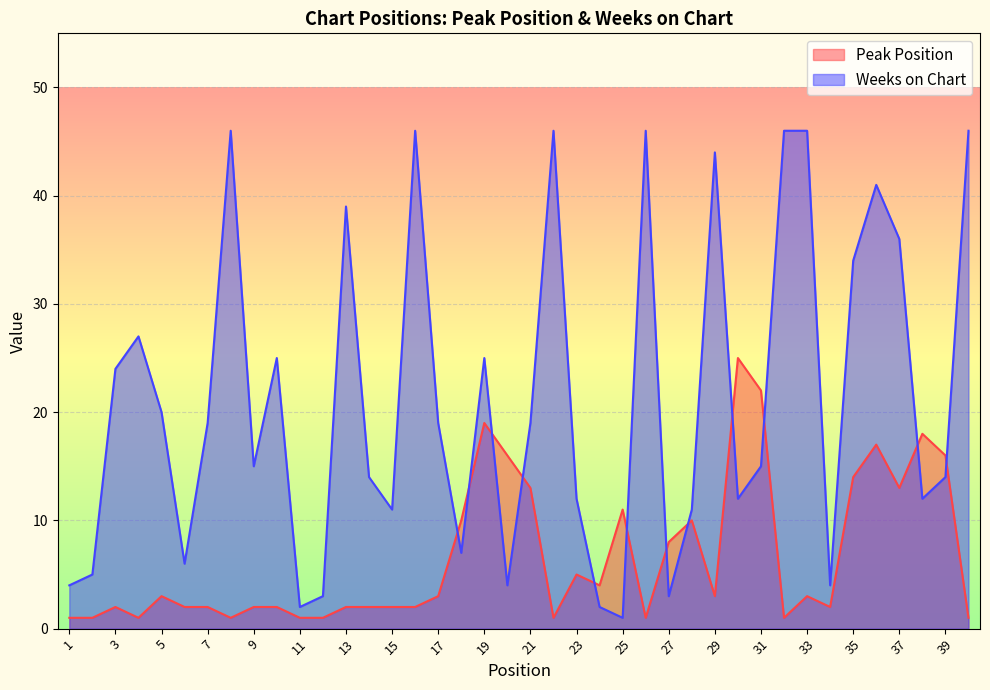

What is the difference between the highest and lowest values at 13?

37